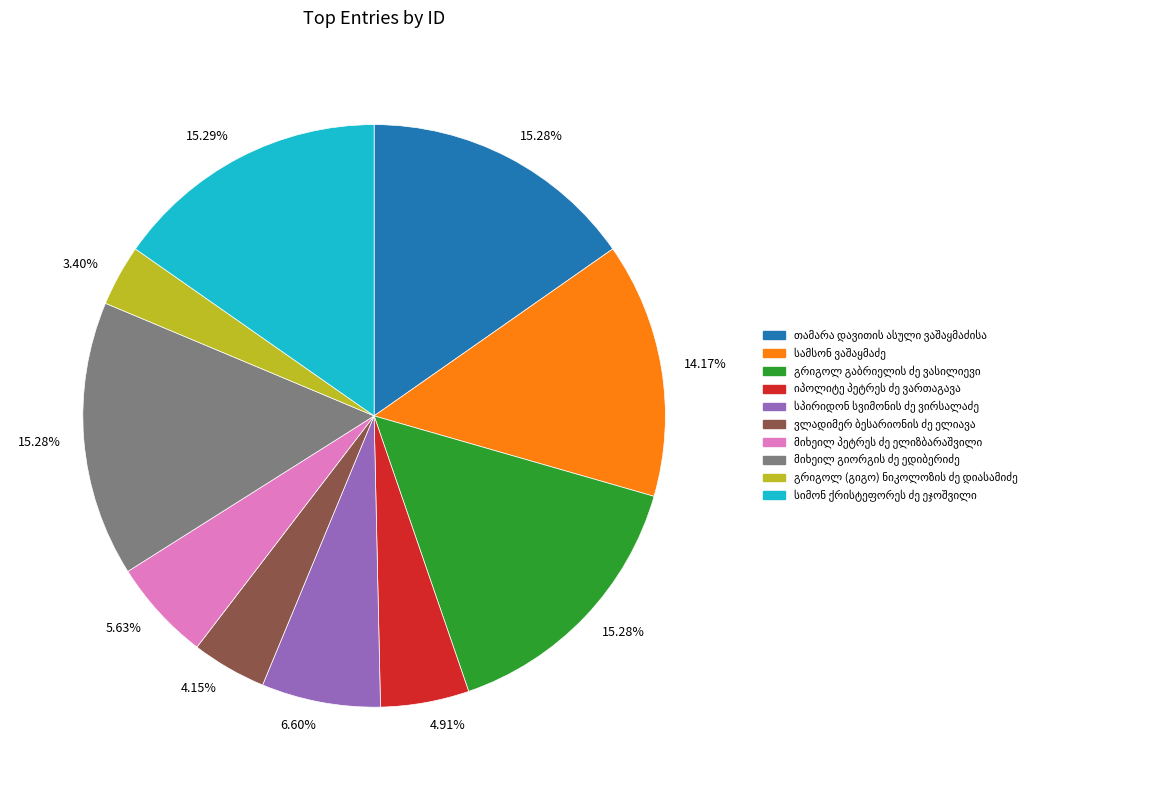

Is there a majority slice in this chart?

No